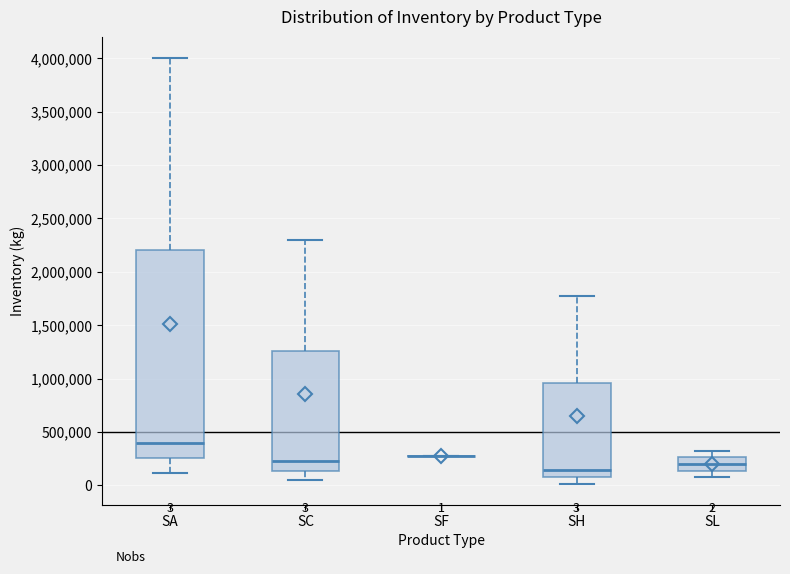

Which box is the tallest, from its lower edge to its upper edge?

SA